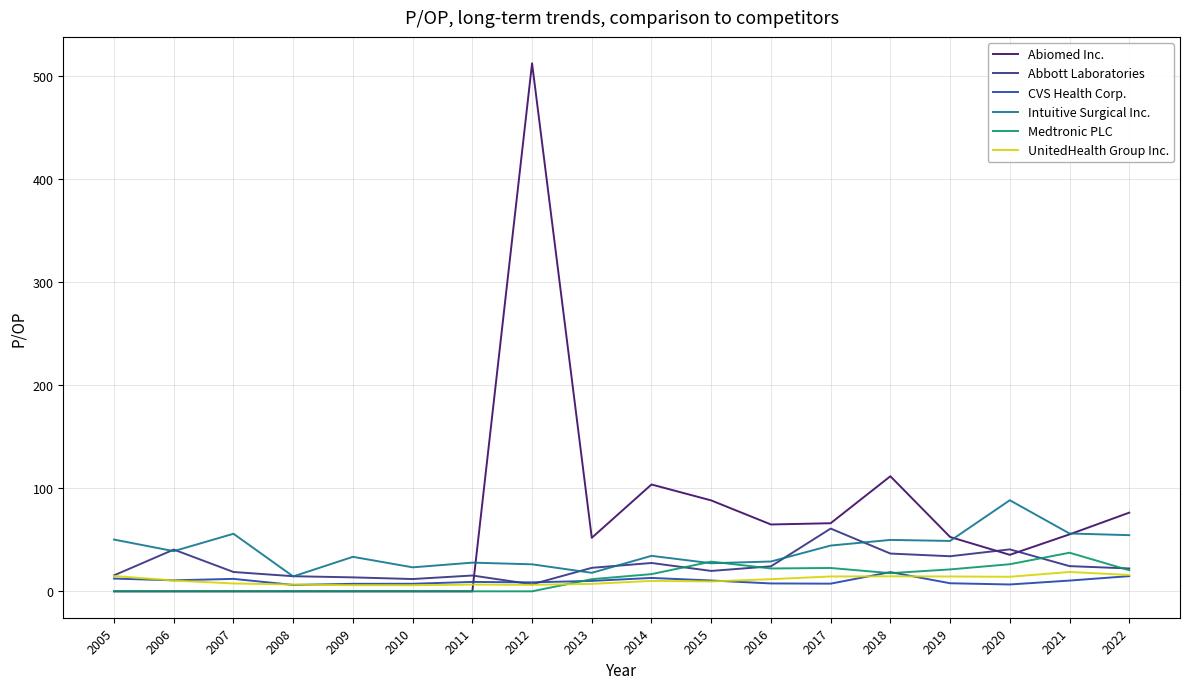

Is the value of UnitedHealth Group Inc. at 2017 greater than the value of Intuitive Surgical Inc. at 2017?

No